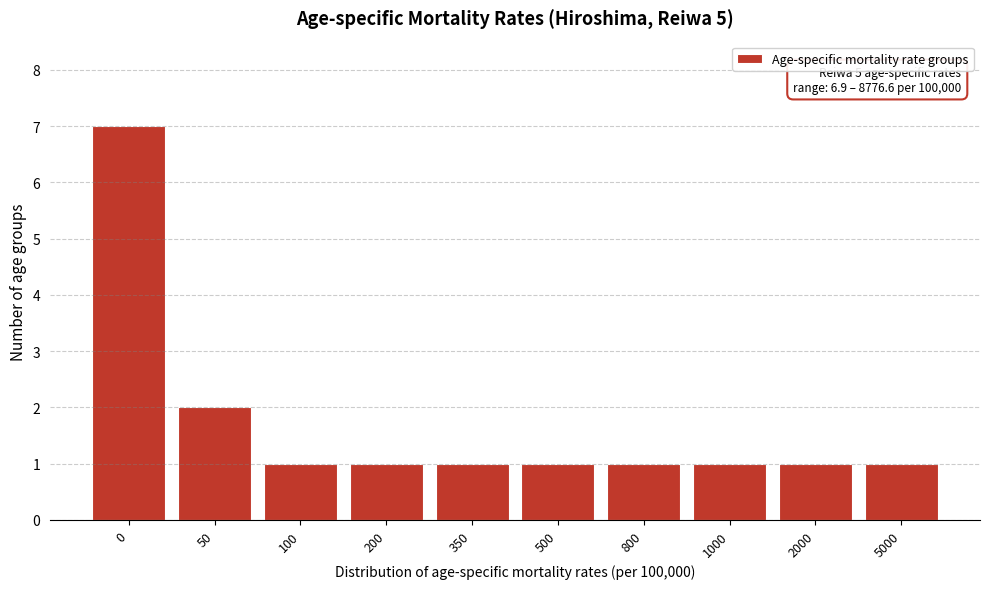

Reading left to right, transcribe all the data shown in this chart.

7	2	1	1	1	1	1	1	1	1